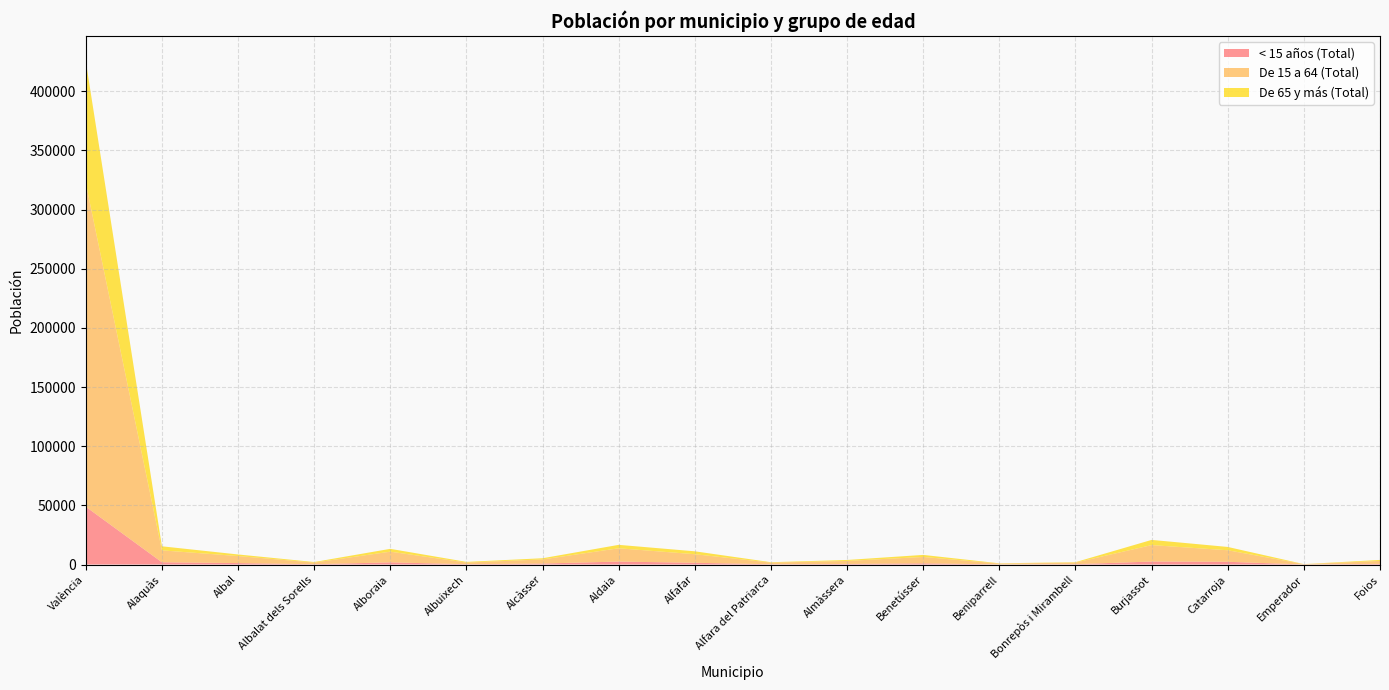

Reading left to right, list all the values displayed in this chart.

< 15 años (Total): 48879	1908	1247	264	1840	289	852	2498	1482	240	487	1025	124	310	2530	2320	66	571
De 15 a 64 (Total): 273476	10073	5922	1390	9036	1394	3468	11243	7244	1390	2570	5388	707	1341	13896	9749	236	2498
De 65 y más (Total): 103014	3425	1344	465	2392	554	993	2895	2453	335	803	1722	195	343	4385	2797	51	831